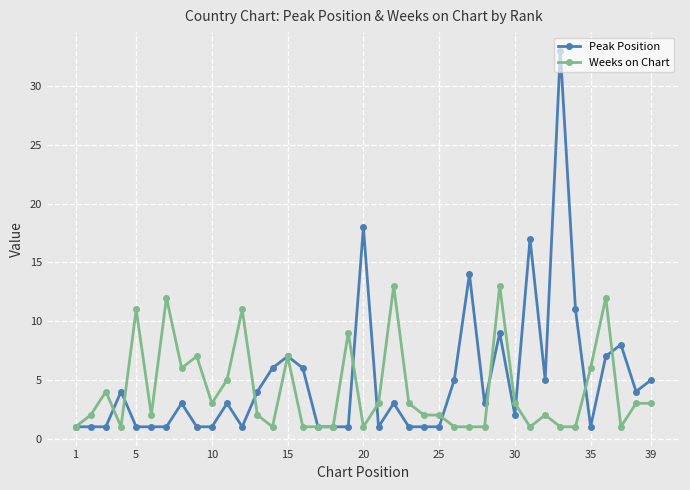

Is this an area chart (filled region under the line)?

No